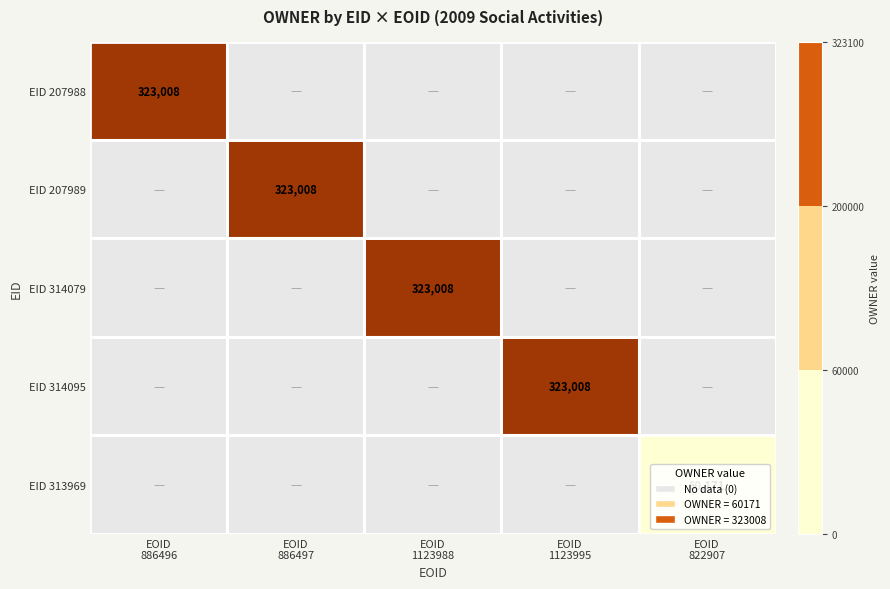

The value of EID 314095 at EOID 886497 is 0. True or false?

True